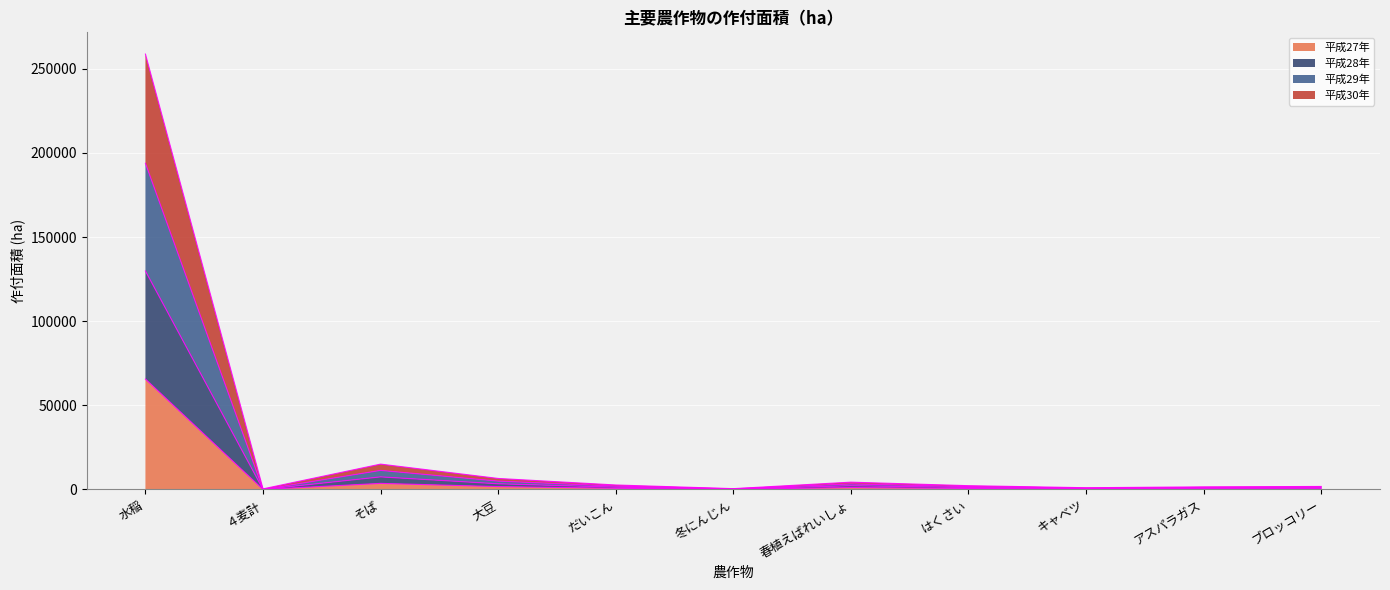

At which category is the sum across all series the highest?

水稲